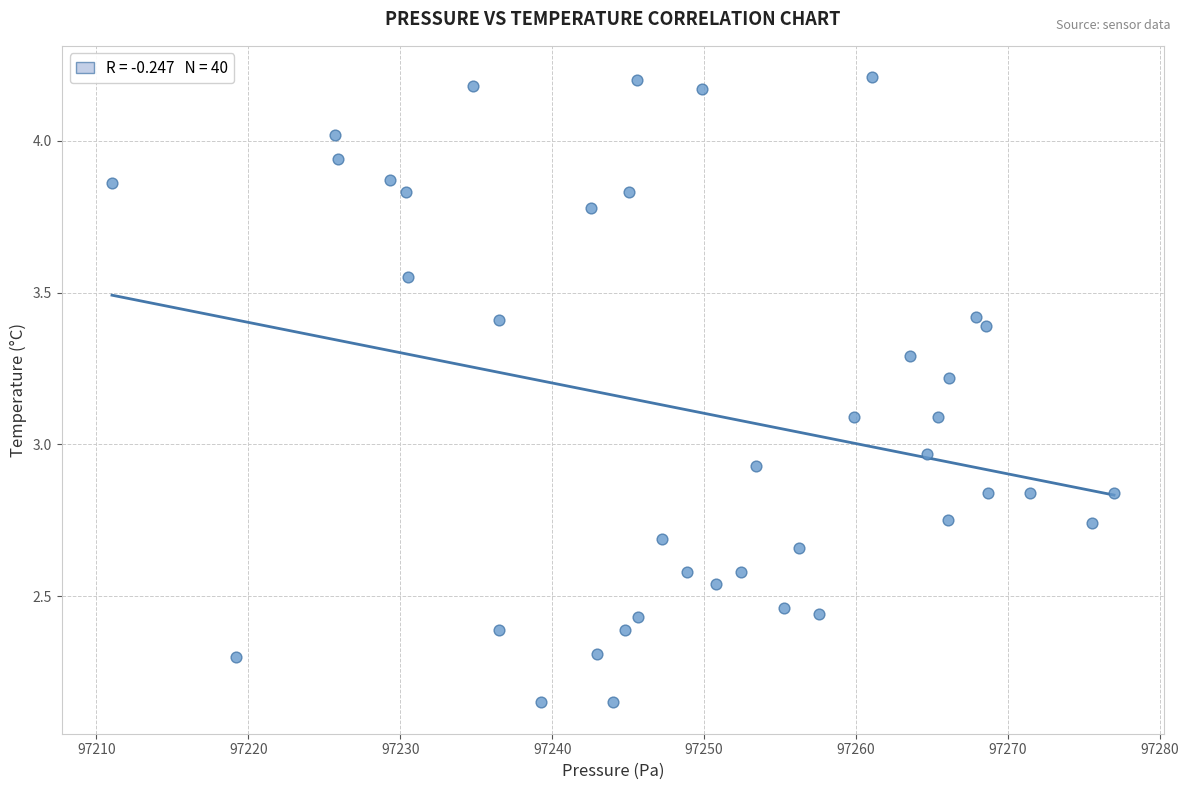

What is the range of X values (max minus min)?

65.9